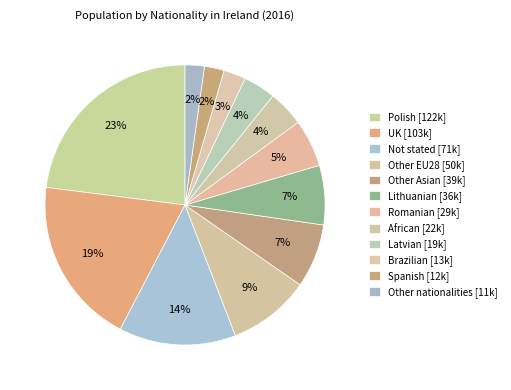

How many segments does this pie chart have?

12